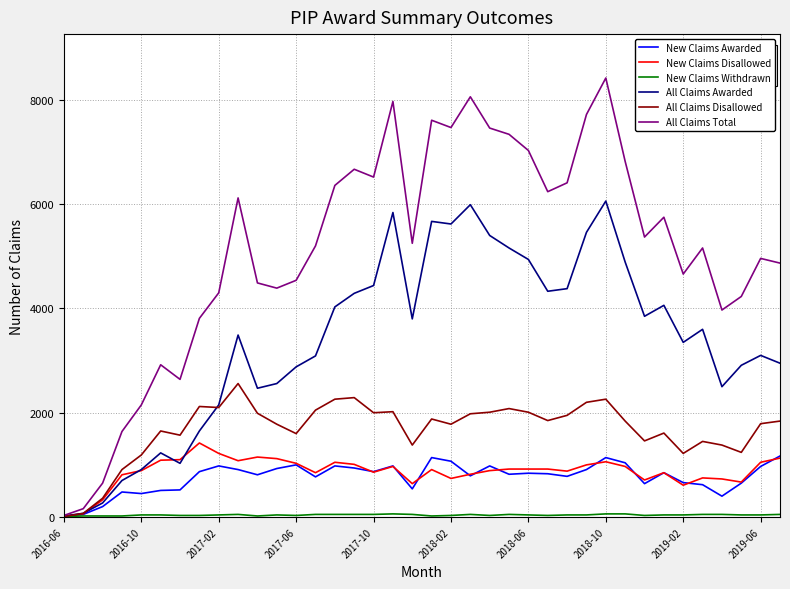

How many values in the All Claims Awarded series are below 3600?

19